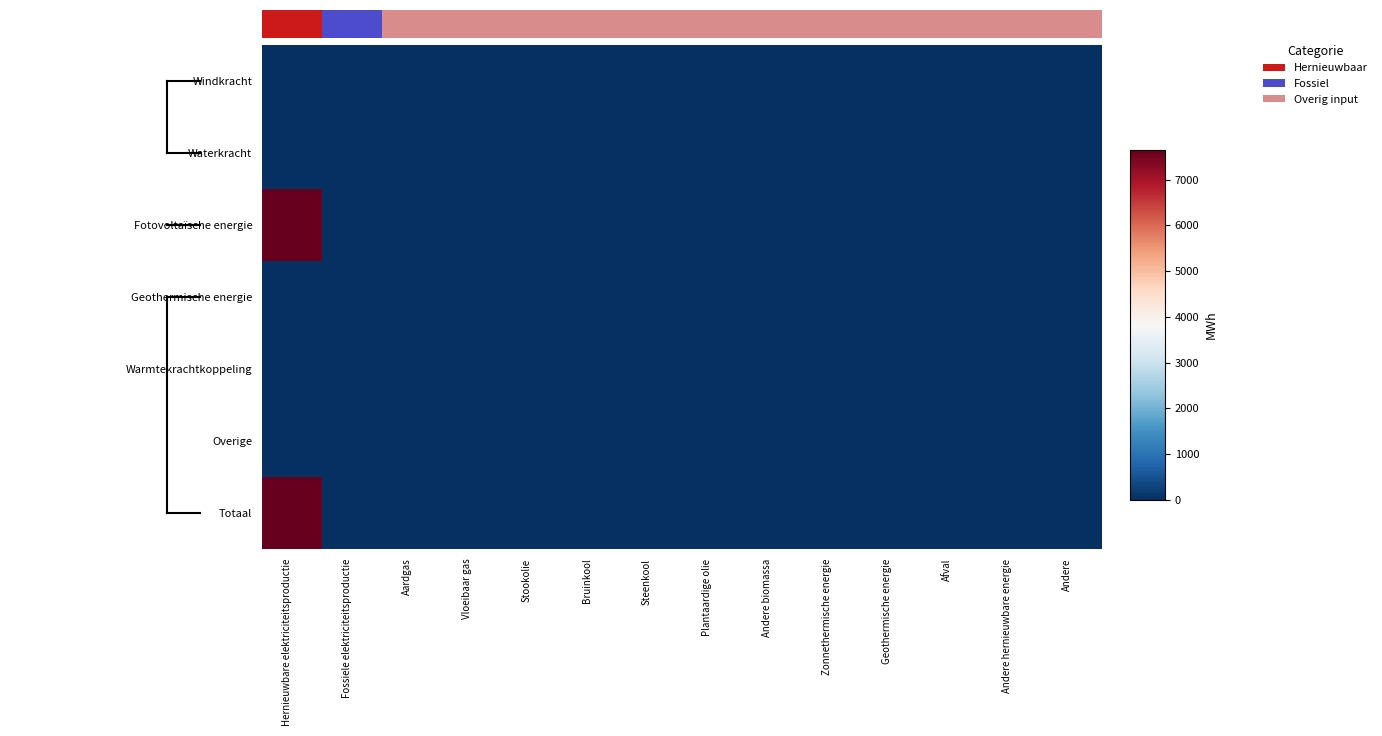

Which series has the widest spread of values?

Fotovoltaïsche energie